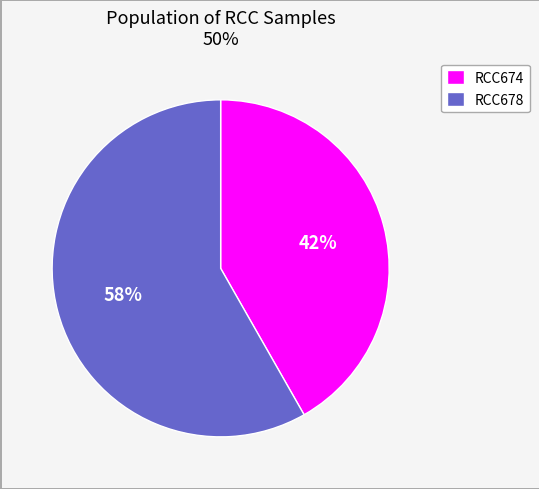

The RCC678 slice represents 47% of the pie. True or false?

False